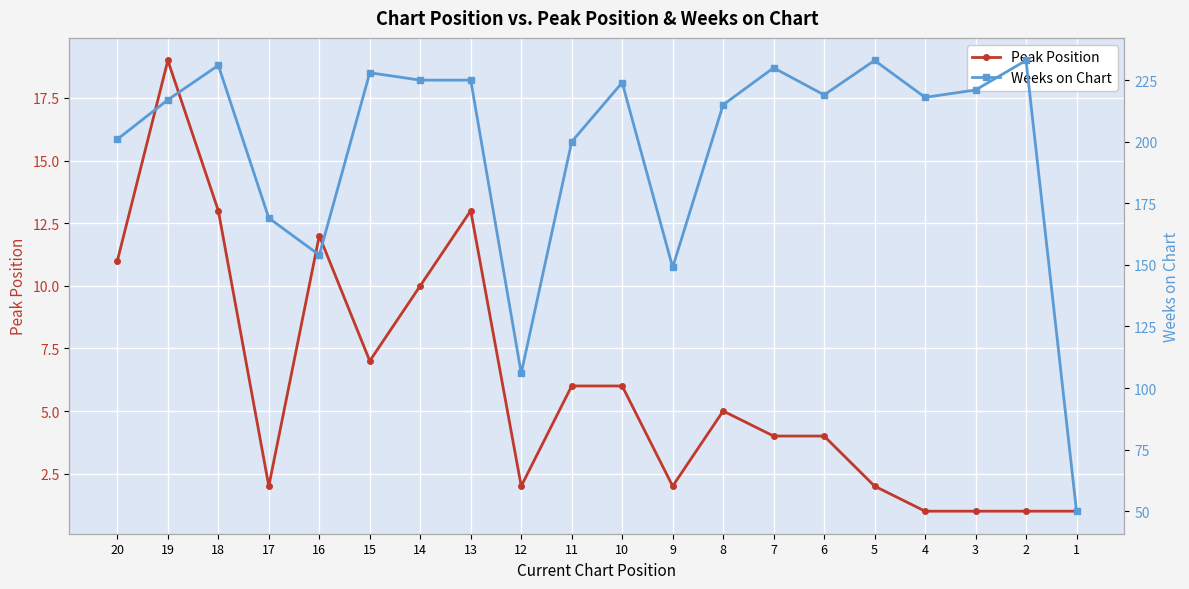

What is the highest value of the Weeks on Chart series?

233